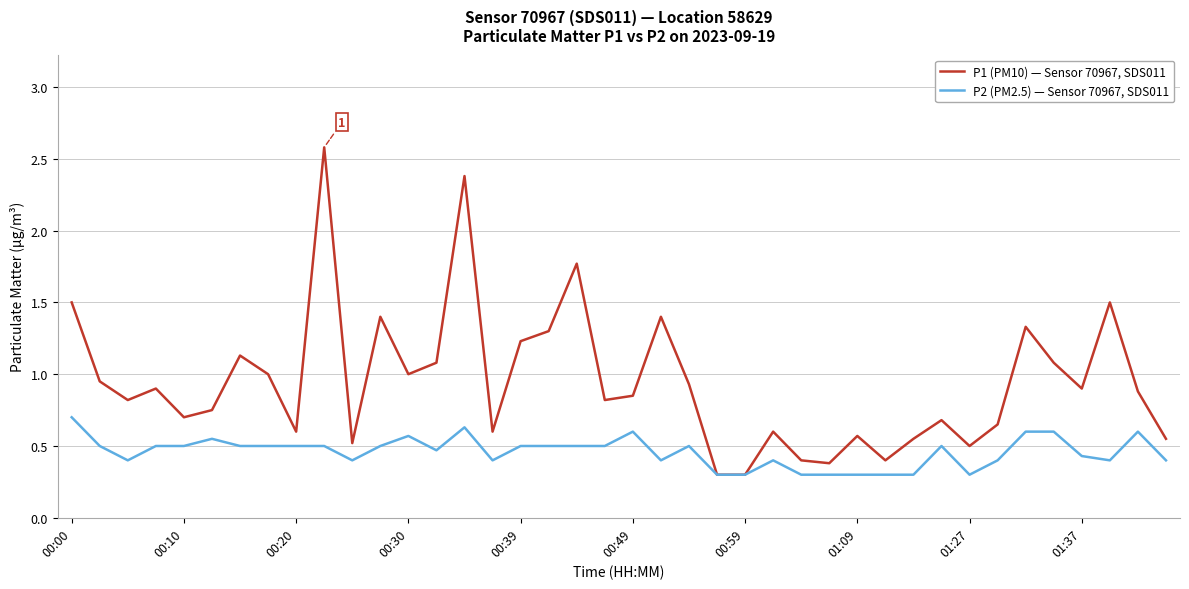

What is the highest value of the P1 (PM10) — Sensor 70967, SDS011 series?

2.6